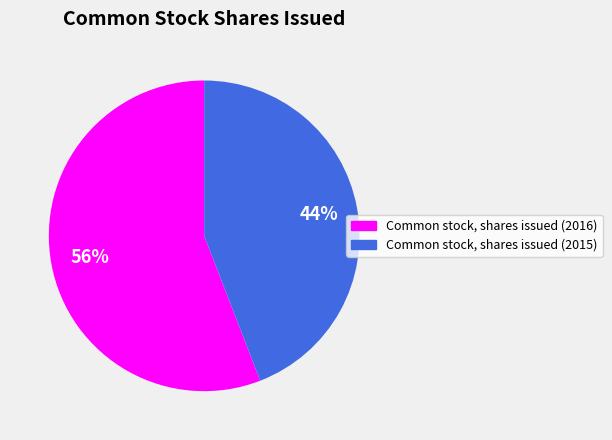

Which category has the biggest portion of the pie?

Common stock, shares issued (2016)